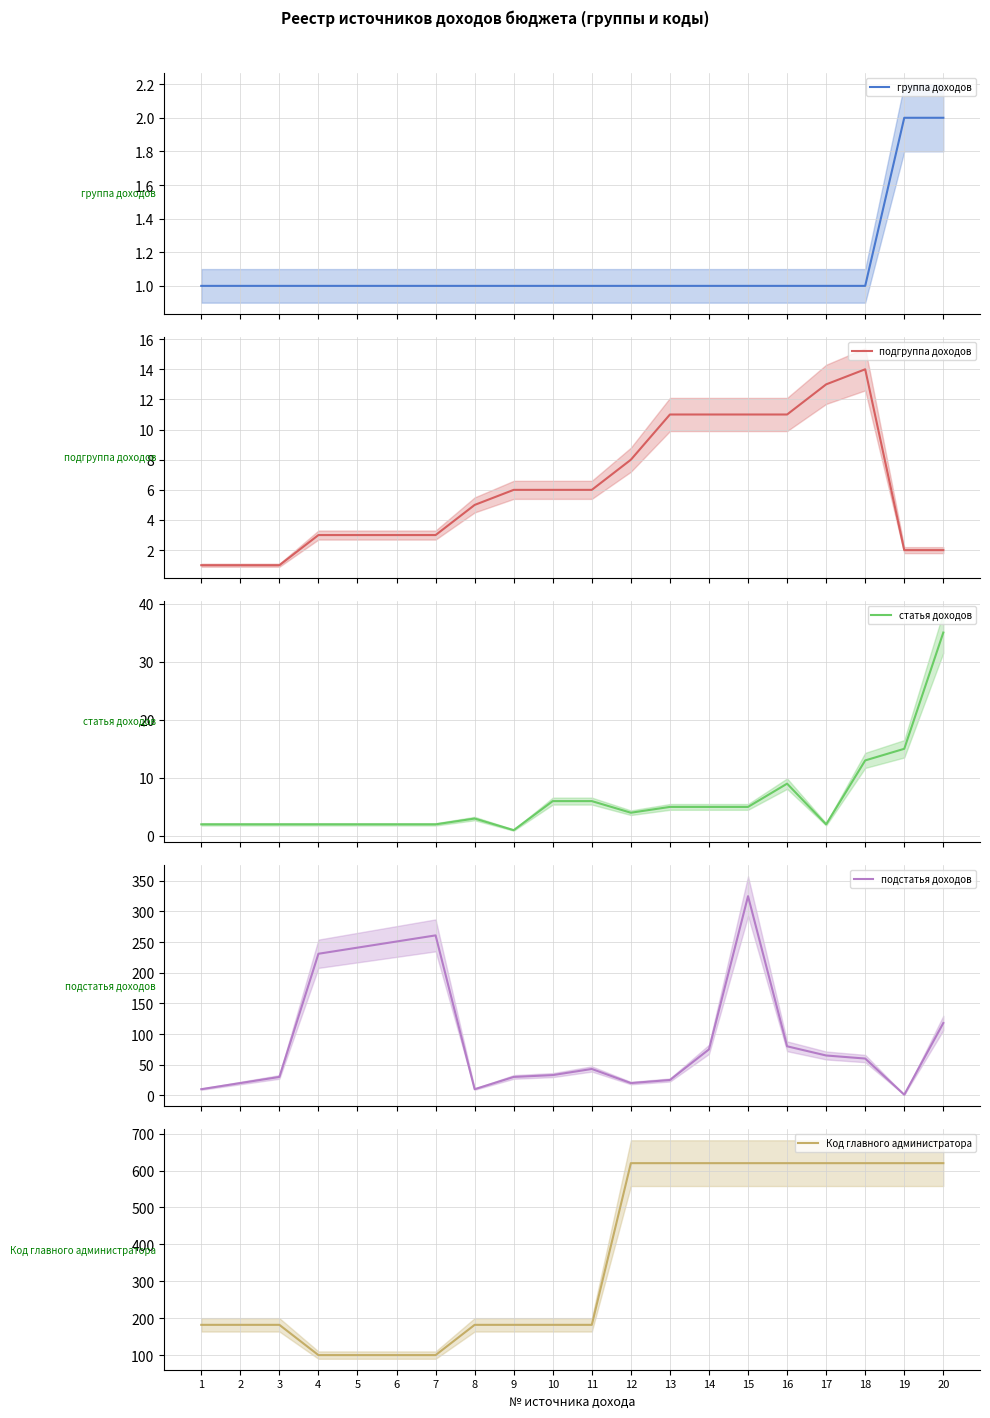

Between which two adjacent categories do подстатья доходов and Код главного администратора first intersect?

3 and 4